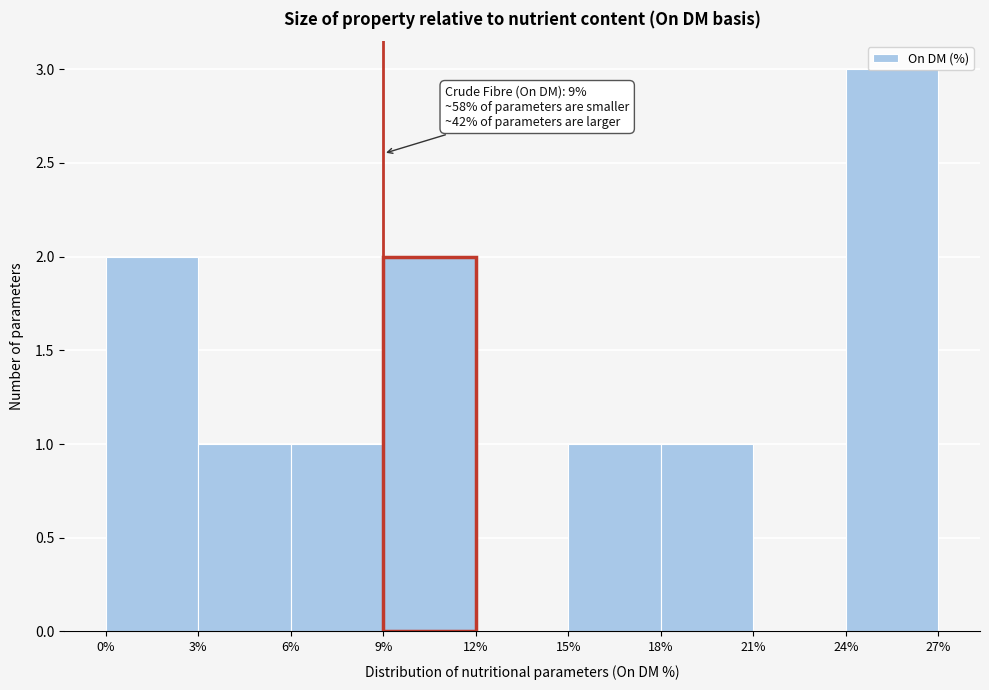

Which range on the x-axis has the tallest bar?

24% to 27%